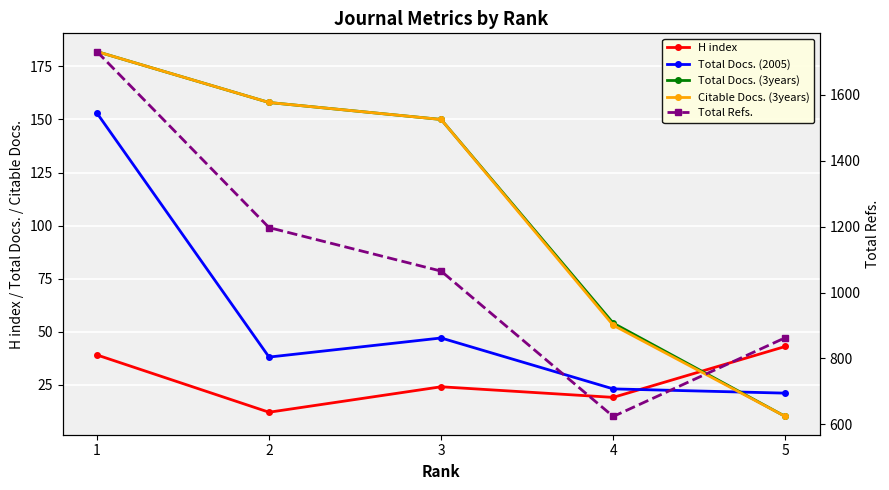

Read the H index value at 2, to the nearest 5.

10